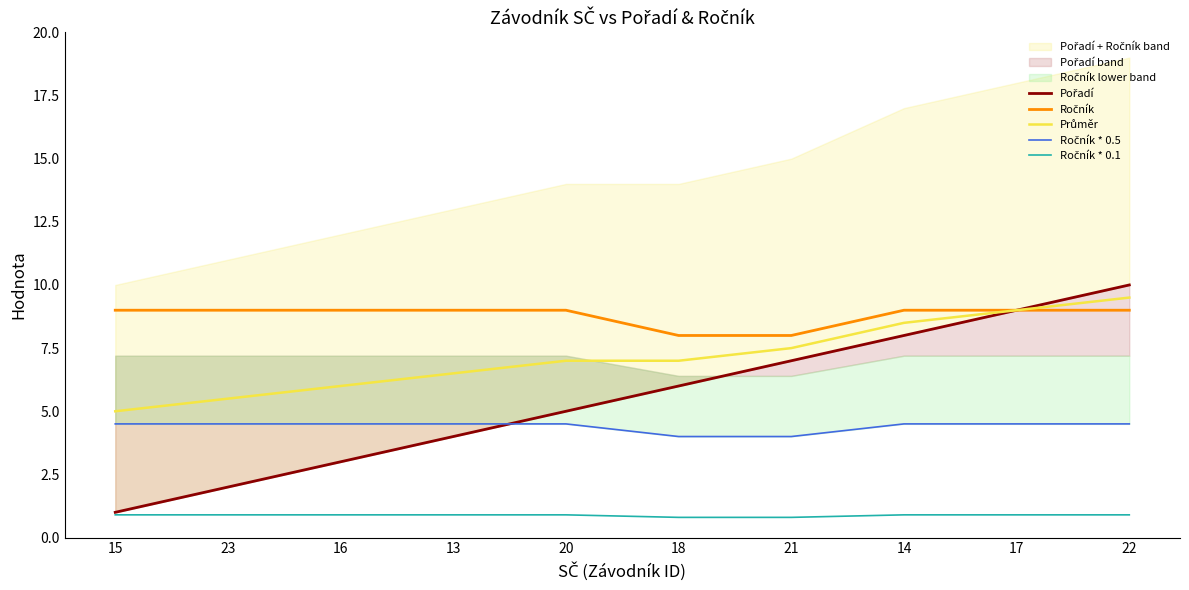

How many data points does each series have?

10